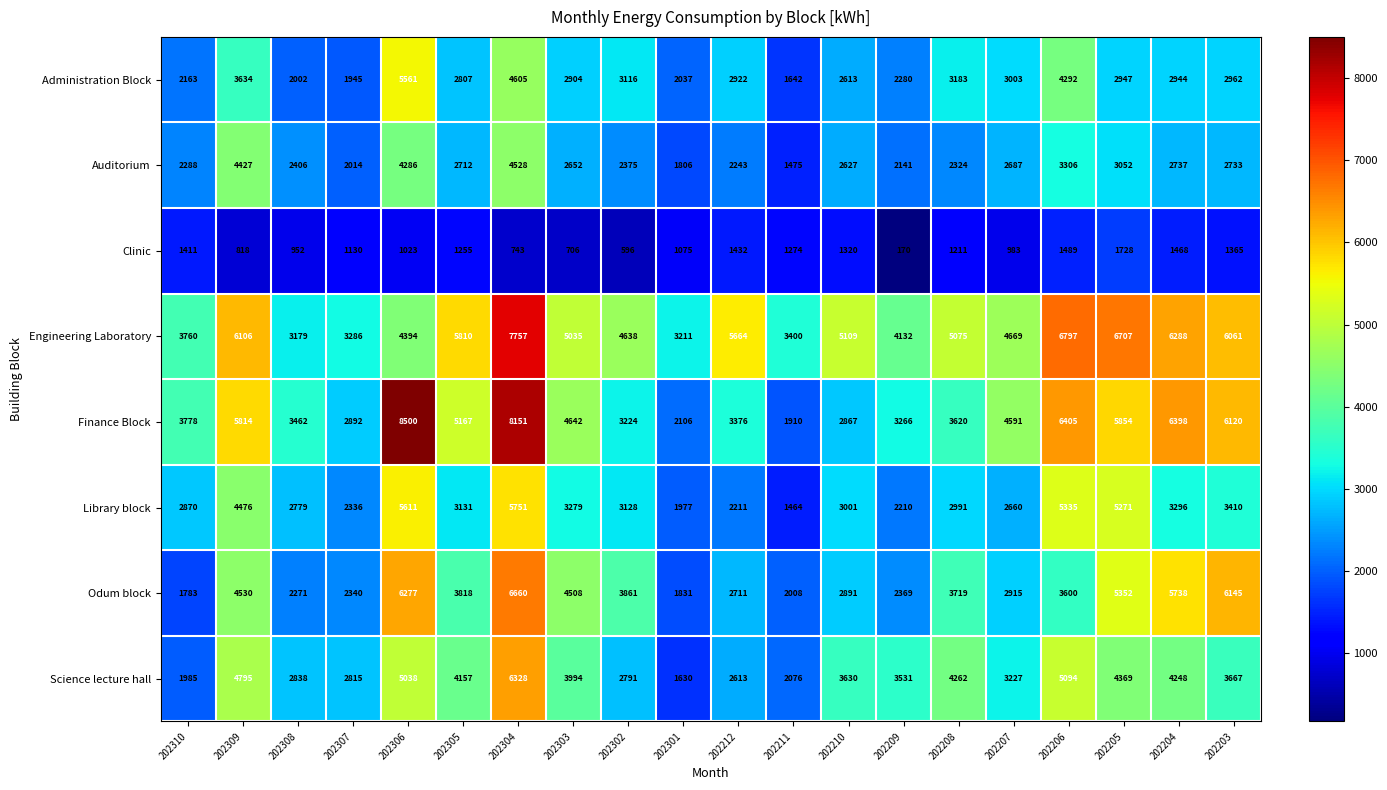

At which category does the chart reach its peak across all series?

202306